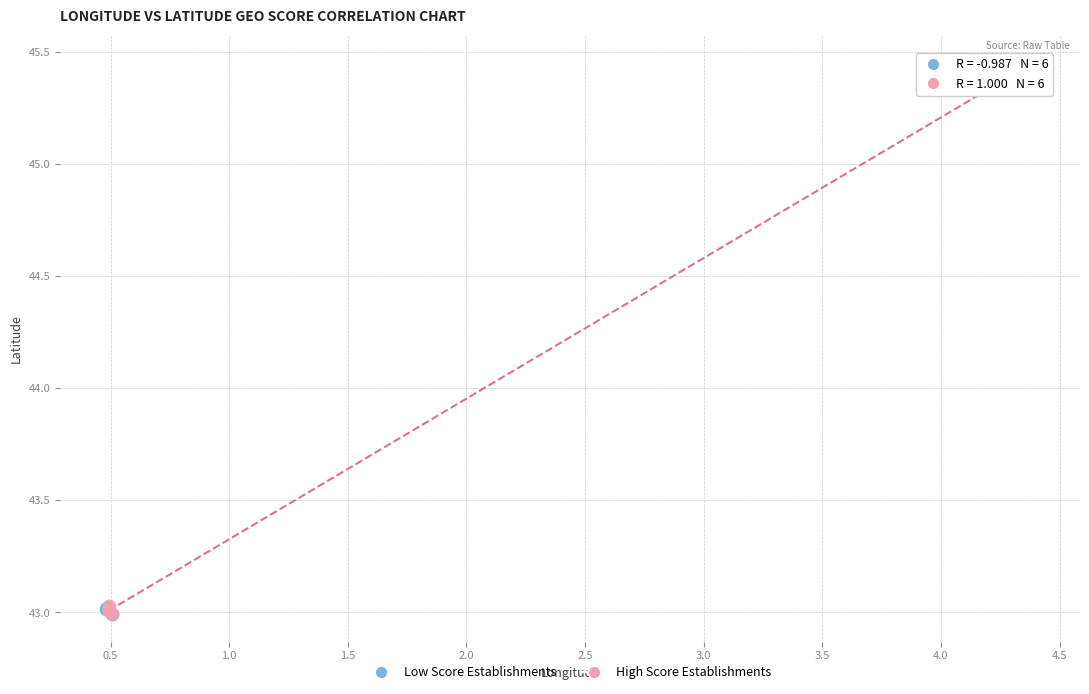

Which series has the widest spread of Y values?

High Score Establishments